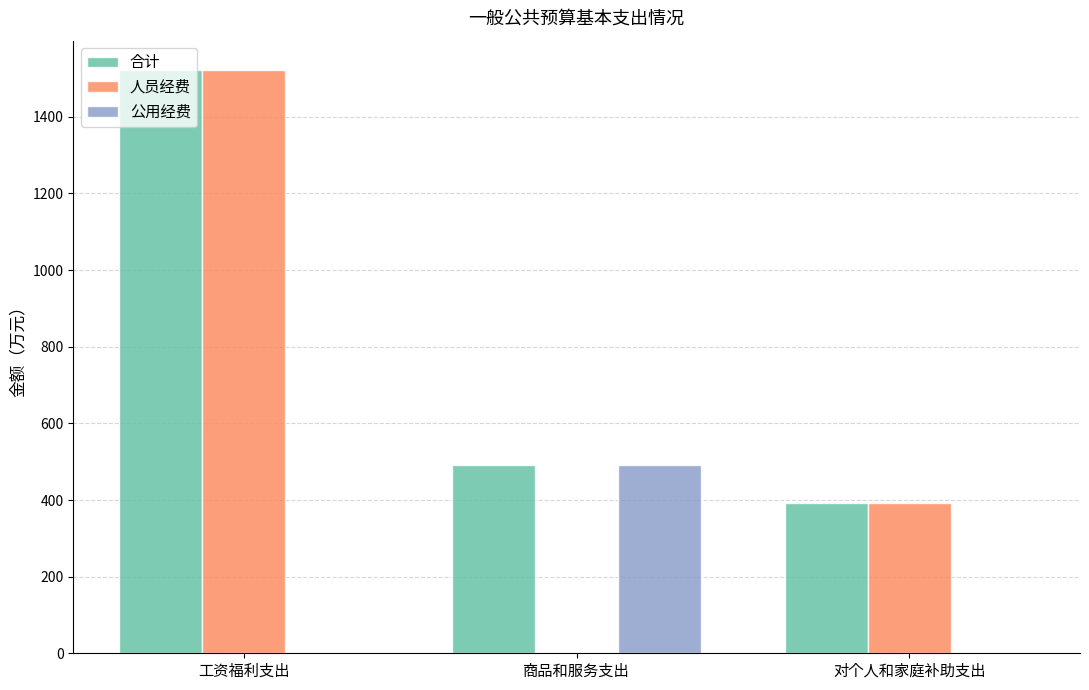

At which label does 合计 reach its peak?

工资福利支出